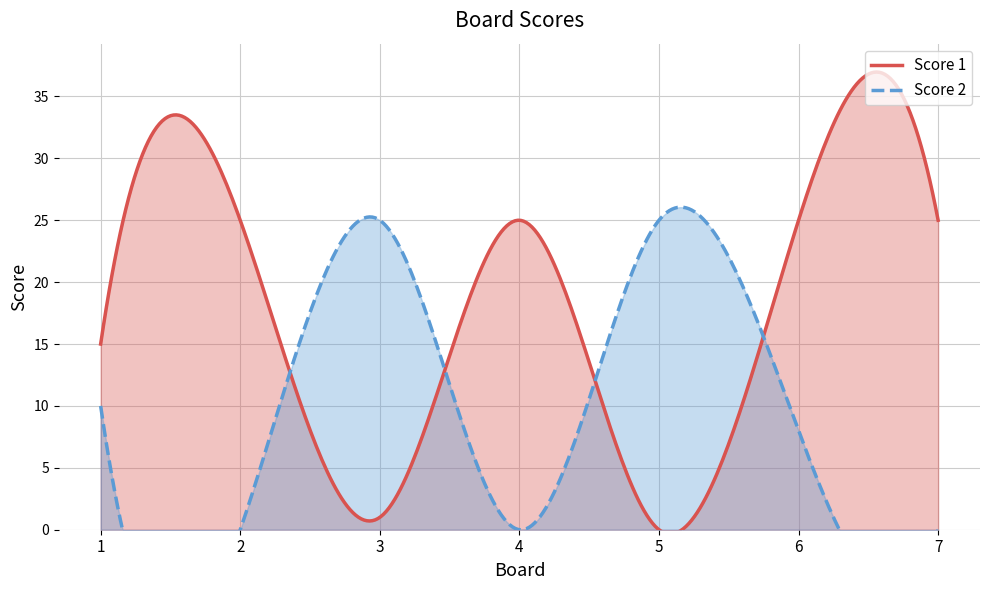

Between 1 and 4, which series saw the biggest shift?

Score 1